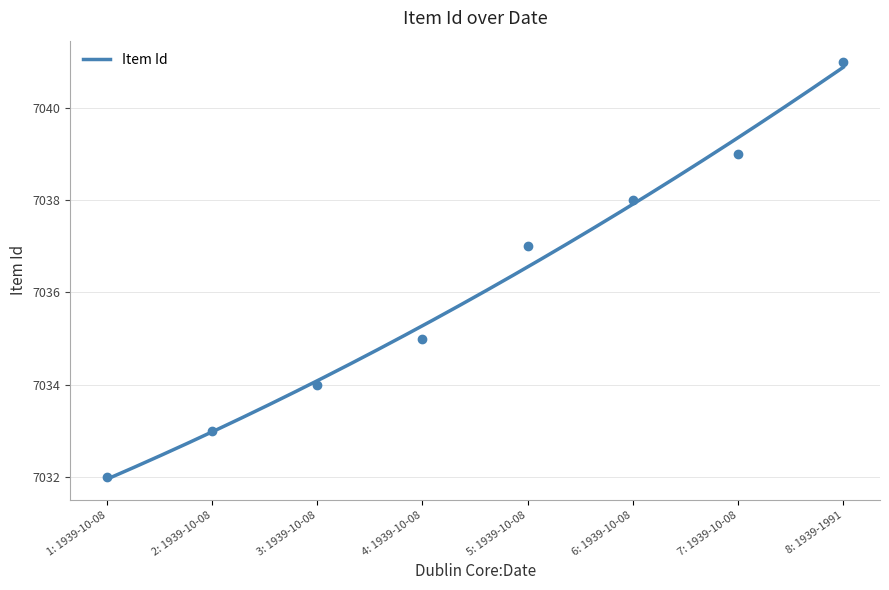

What is the lowest value of the Item Id series?

7032.0